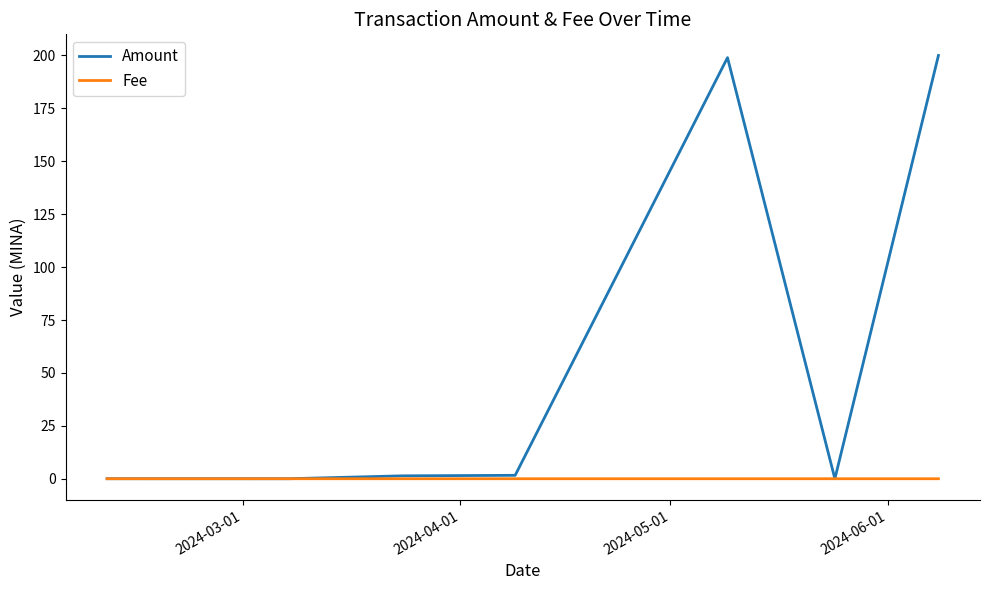

How many lines are shown in the chart?

2